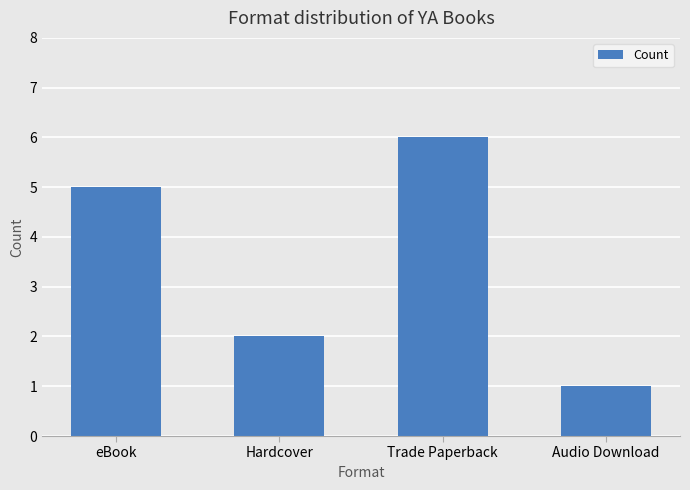

What is the sum of all values?

14